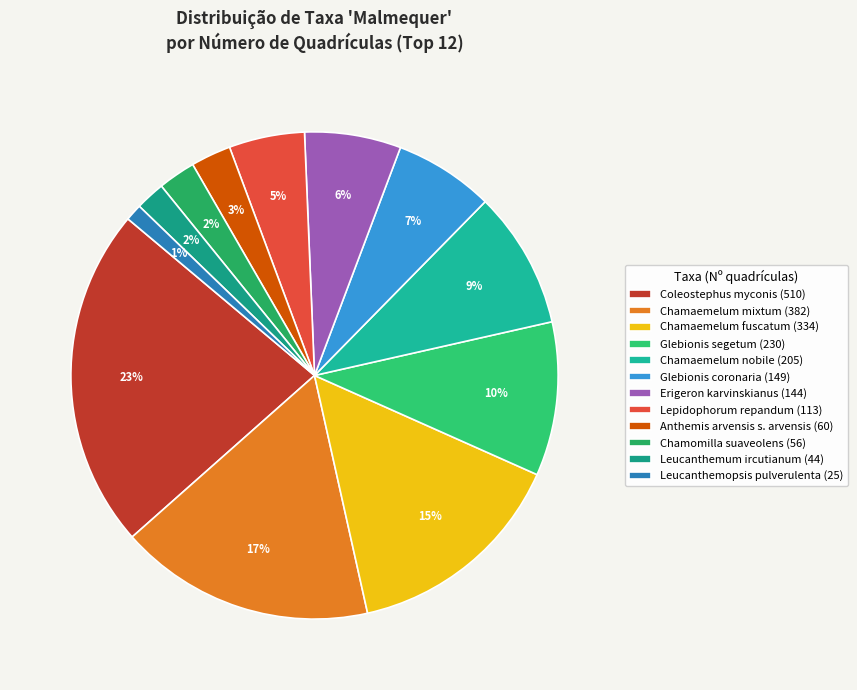

Count the number of slices in the pie.

12